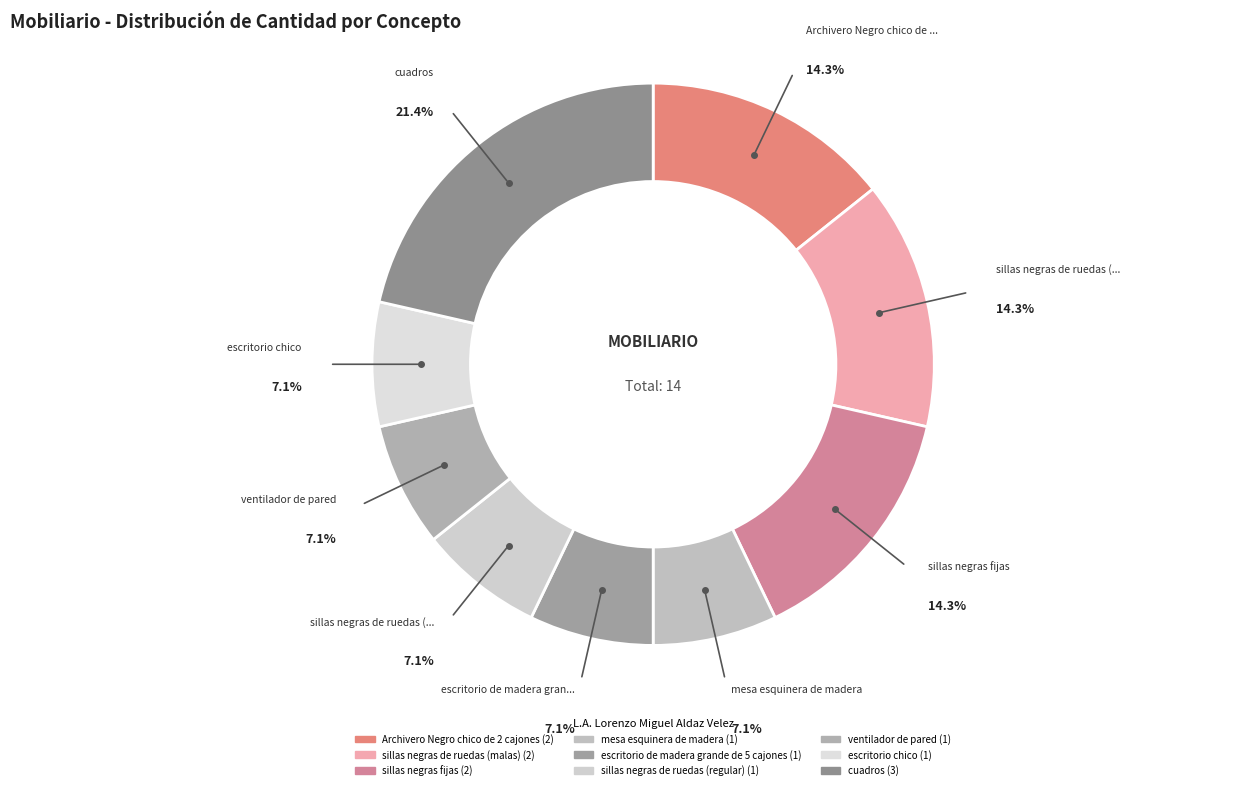

Which slice is the smallest?

mesa esquinera de madera